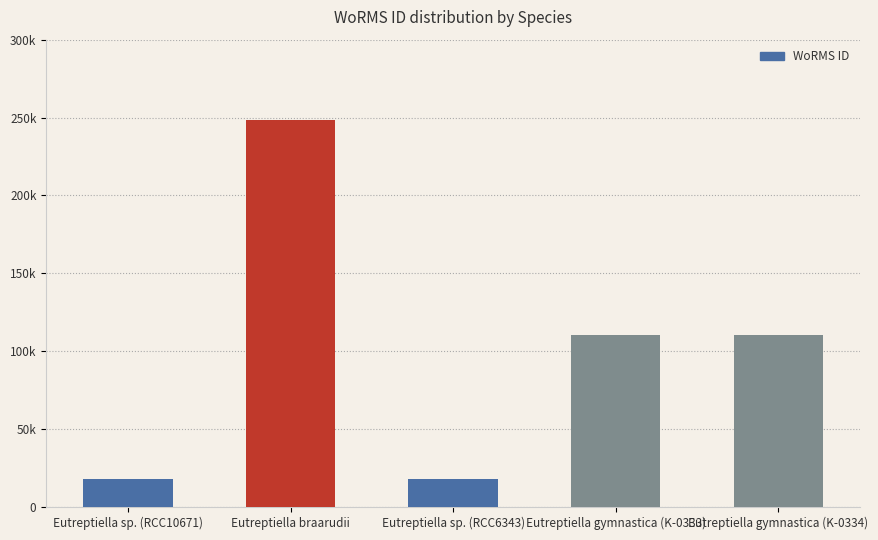

Which label corresponds to the smallest value in the chart?

Eutreptiella sp. (RCC10671)